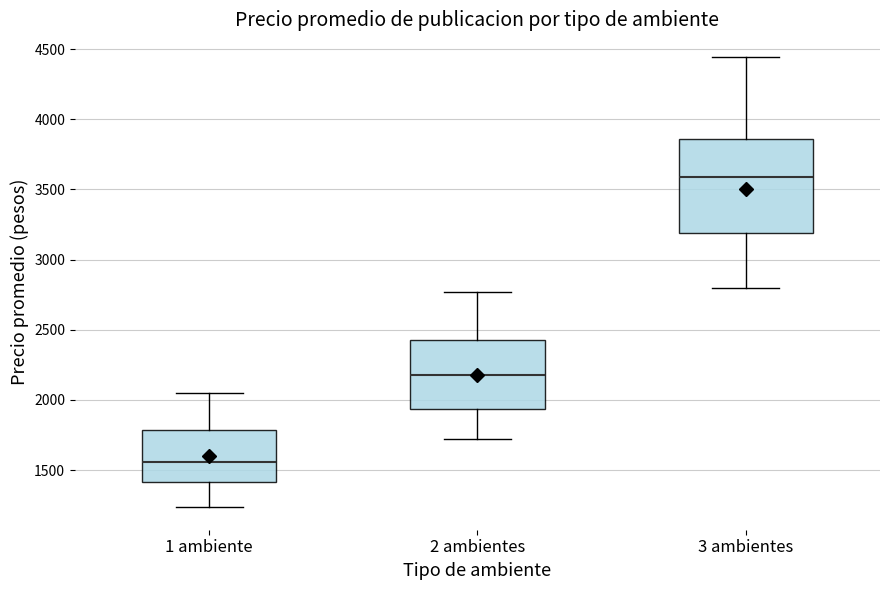

Which box is the tallest, from its lower edge to its upper edge?

3 ambientes